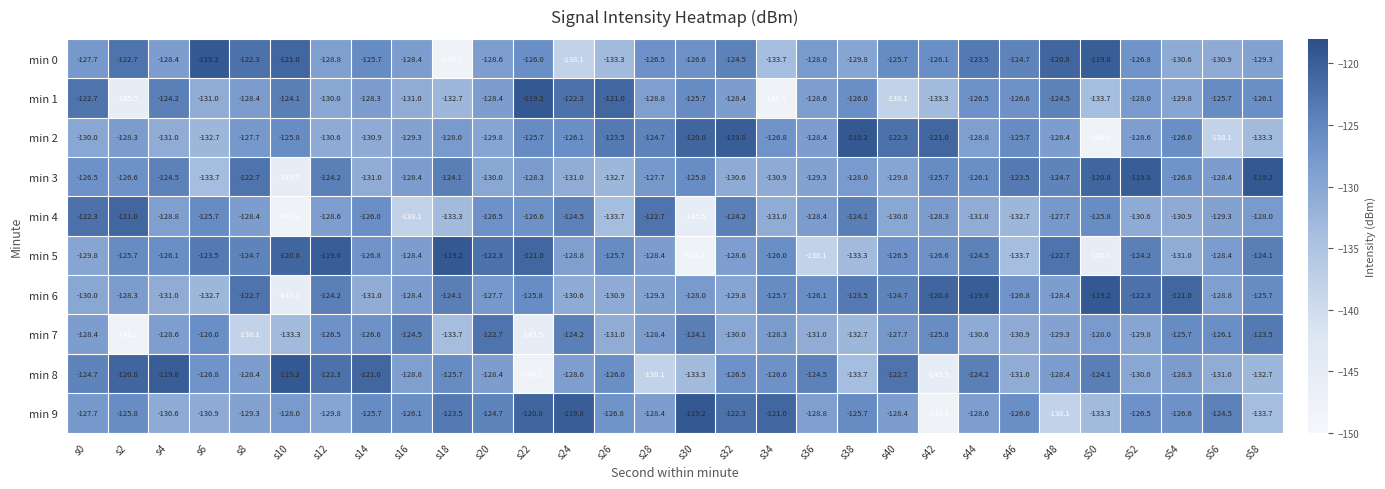

True or false: min 5 has a value of -126.0 at s34.

True